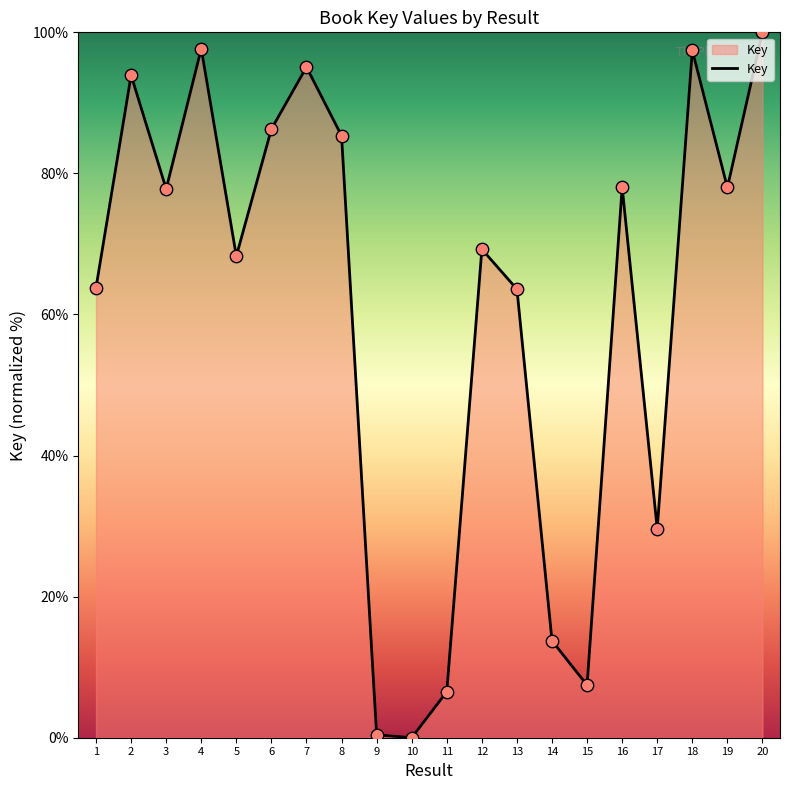

What is the change in value from 7 to 8?

-9.7